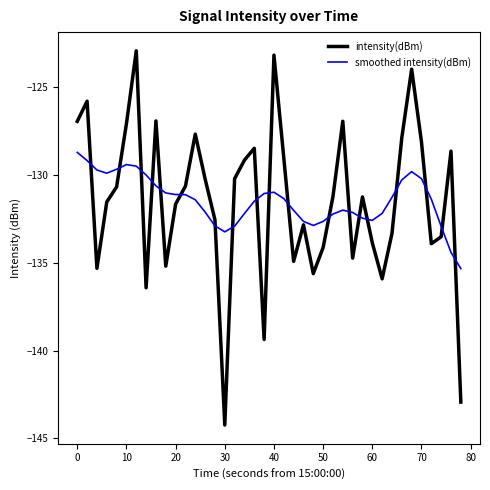

Which series has the widest spread of values?

intensity(dBm)